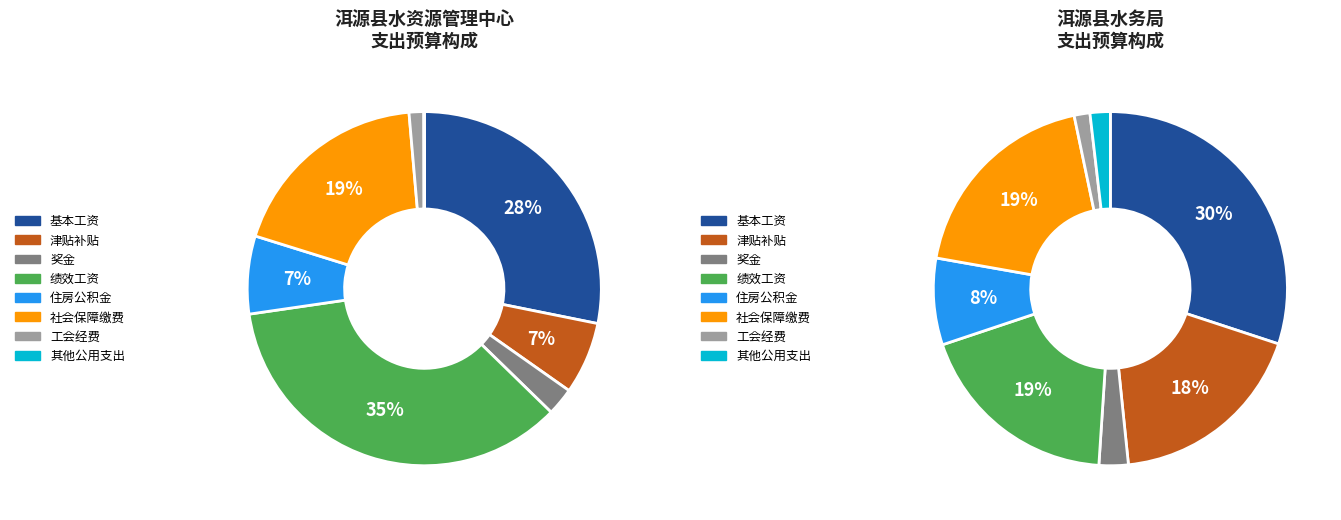

What is the change in value from 绩效工资 to 社会保障缴费?

-83.4